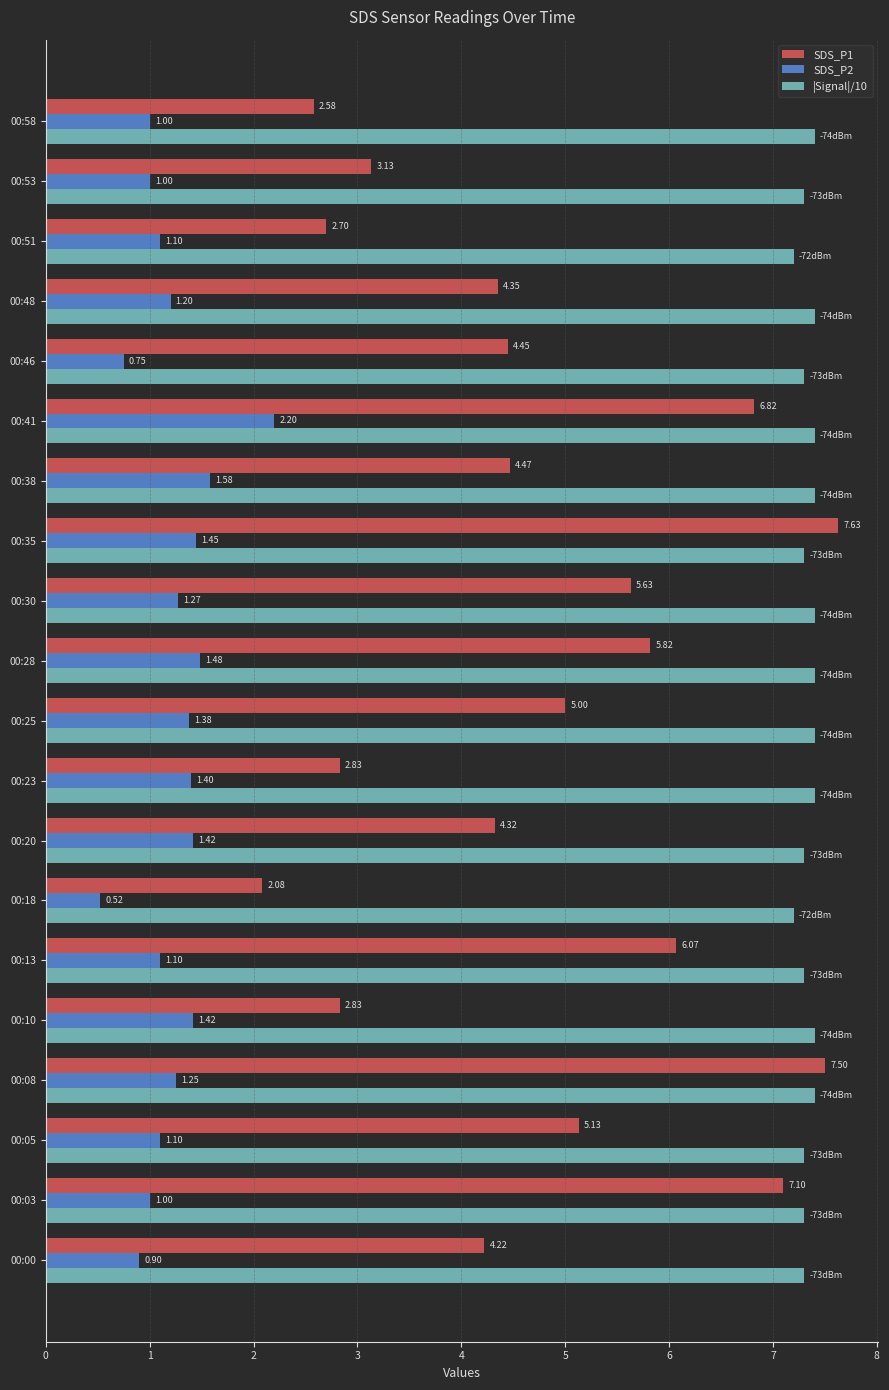

Rank the series by their maximum value, from highest to lowest.

SDS_P1, |Signal|/10, SDS_P2